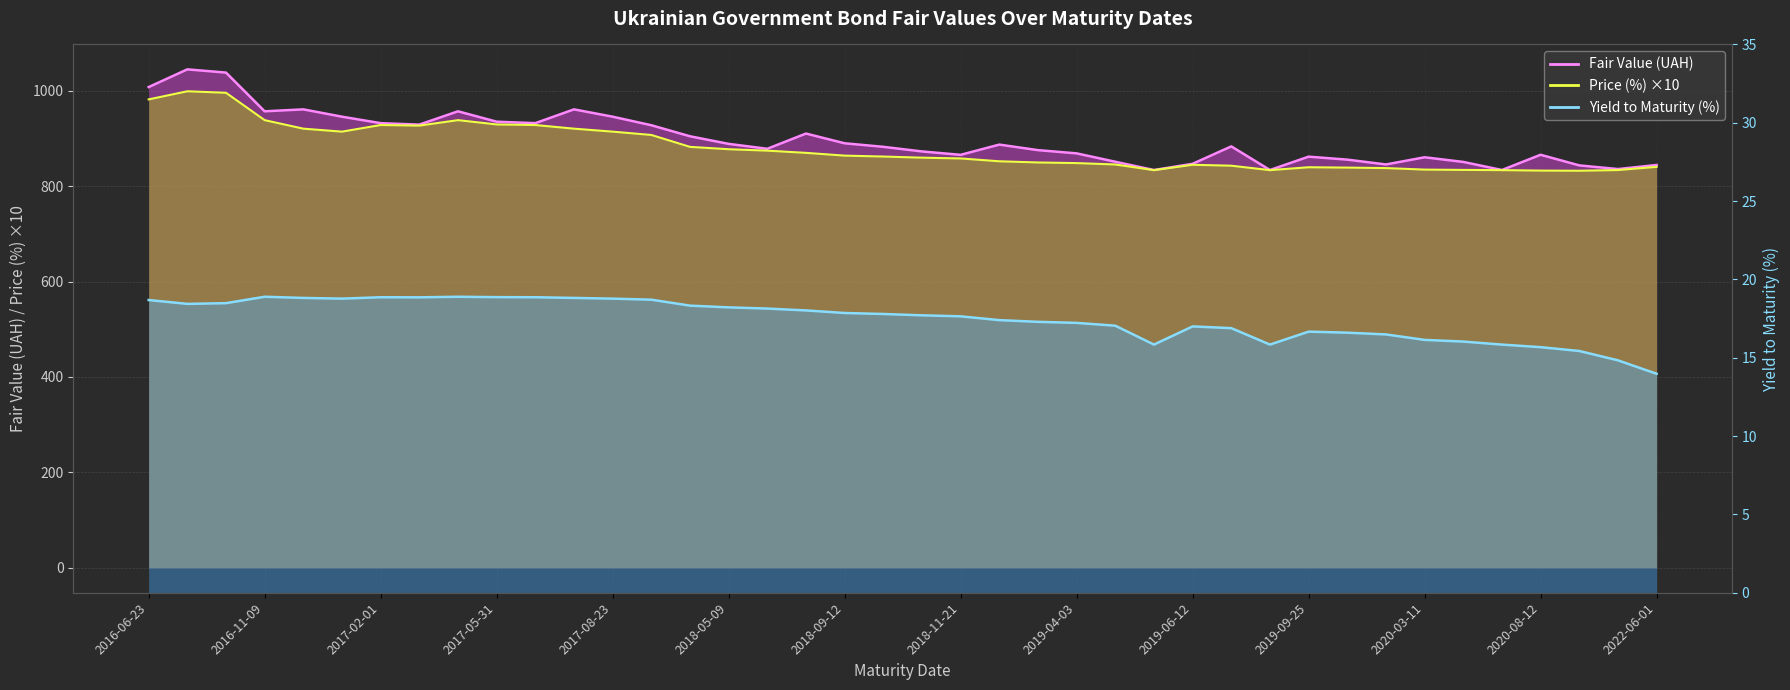

What position from the right is 2017-04-12?

32